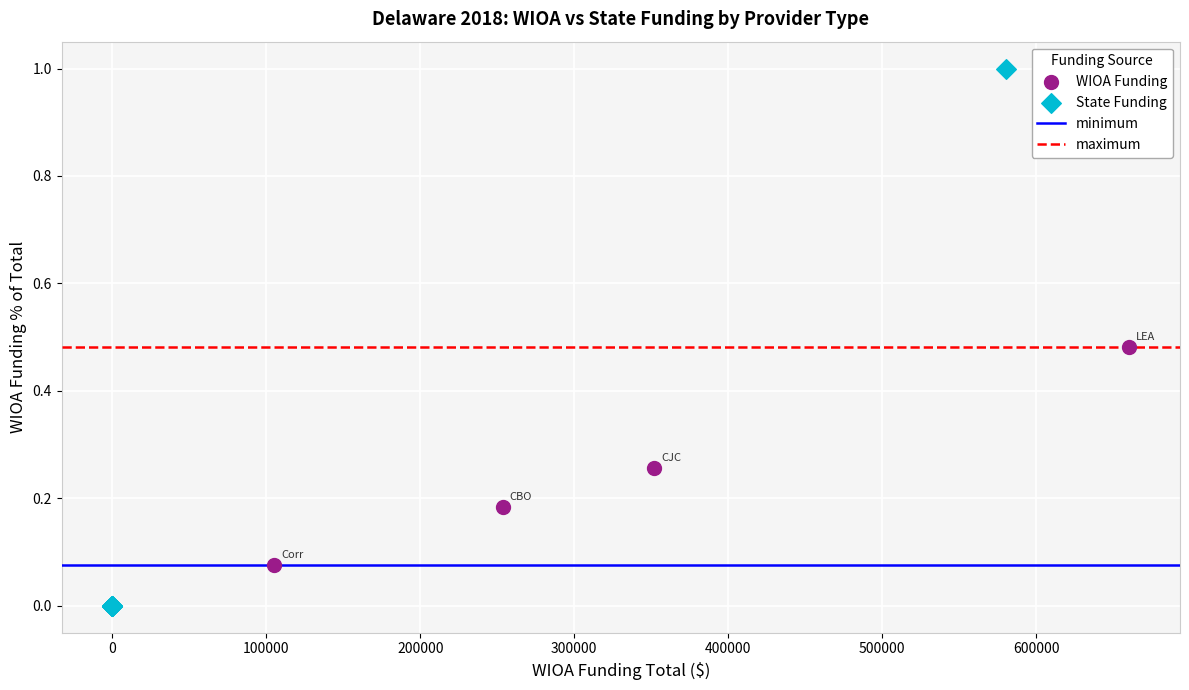

Which series reaches the maximum Y coordinate?

State Funding